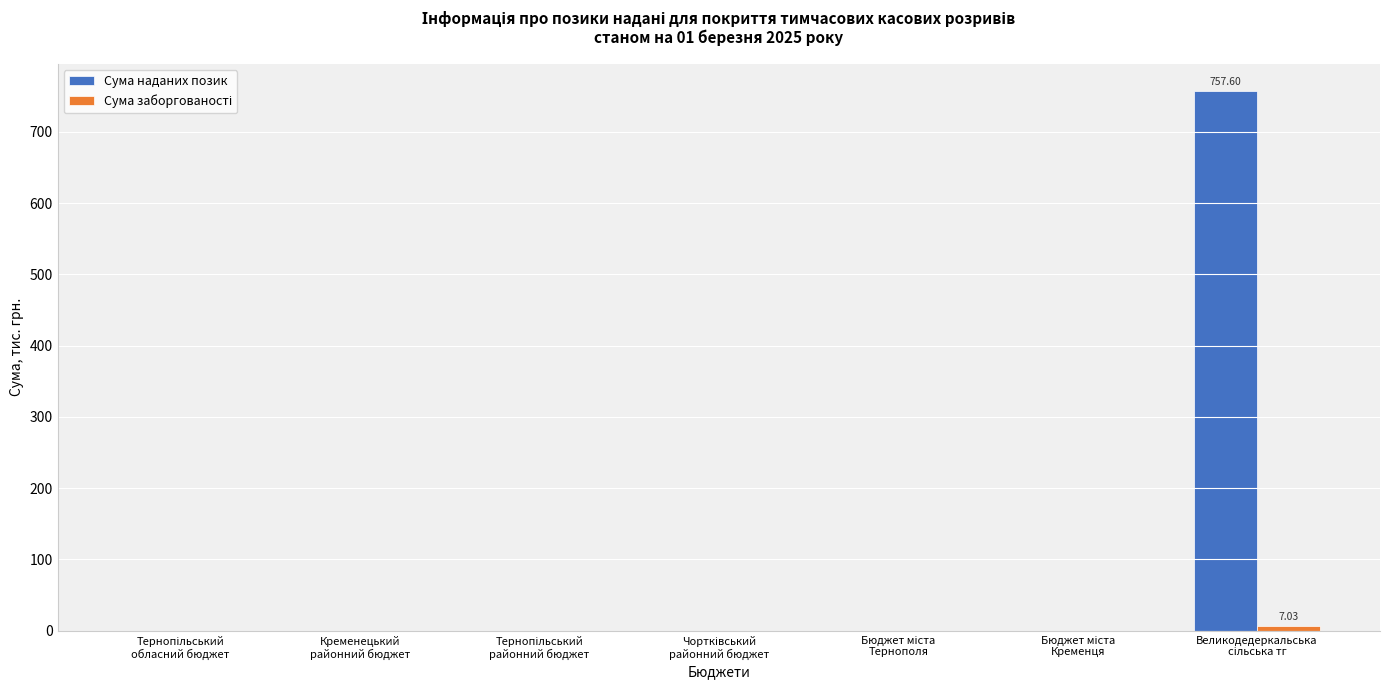

How many distinct data groups are displayed?

2